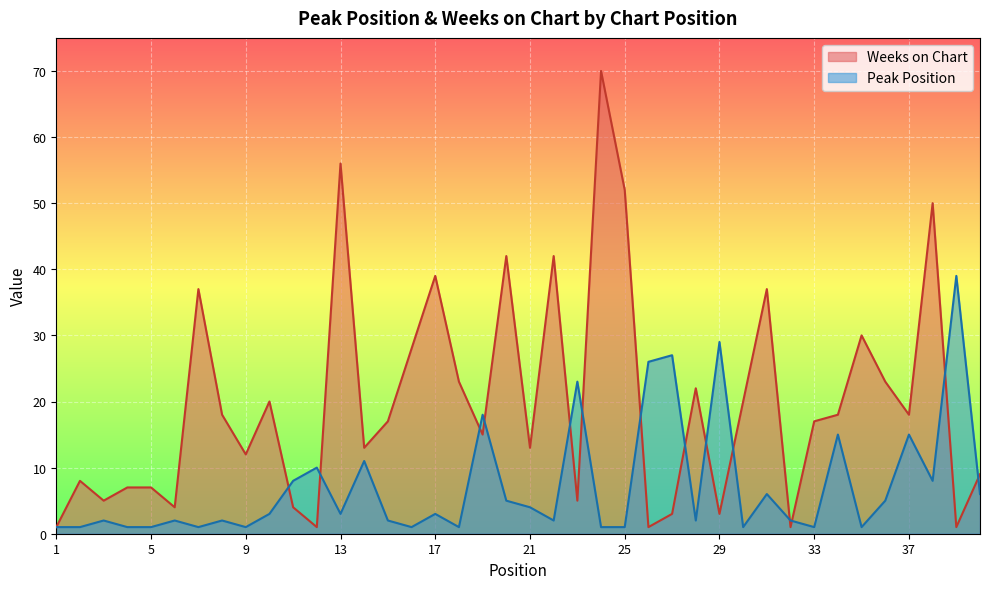

In Peak Position, how many points are lower than both neighbors (excluding endpoints)?

11